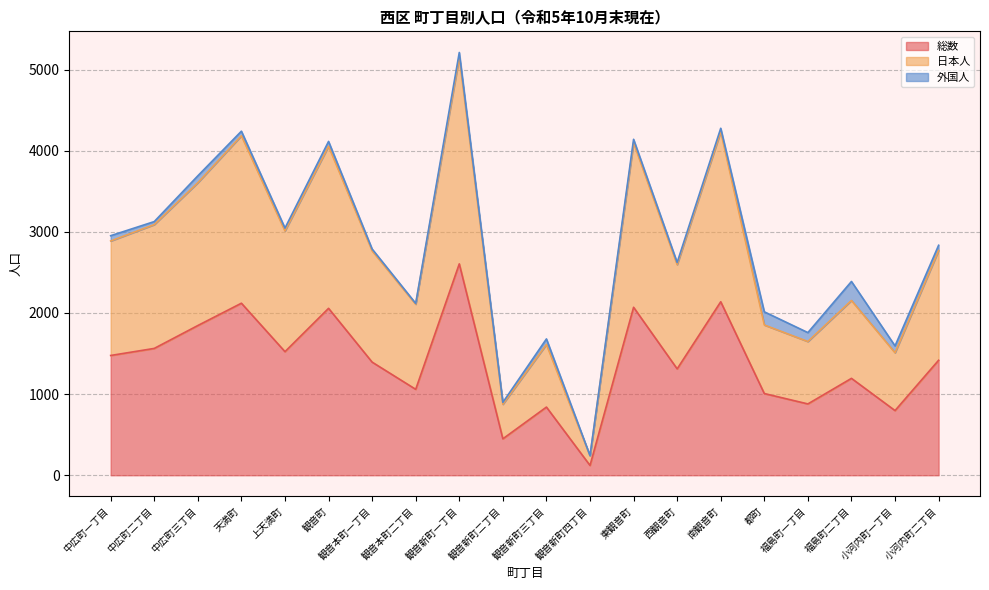

True or false: 総数 and 日本人 intersect in this chart.

False